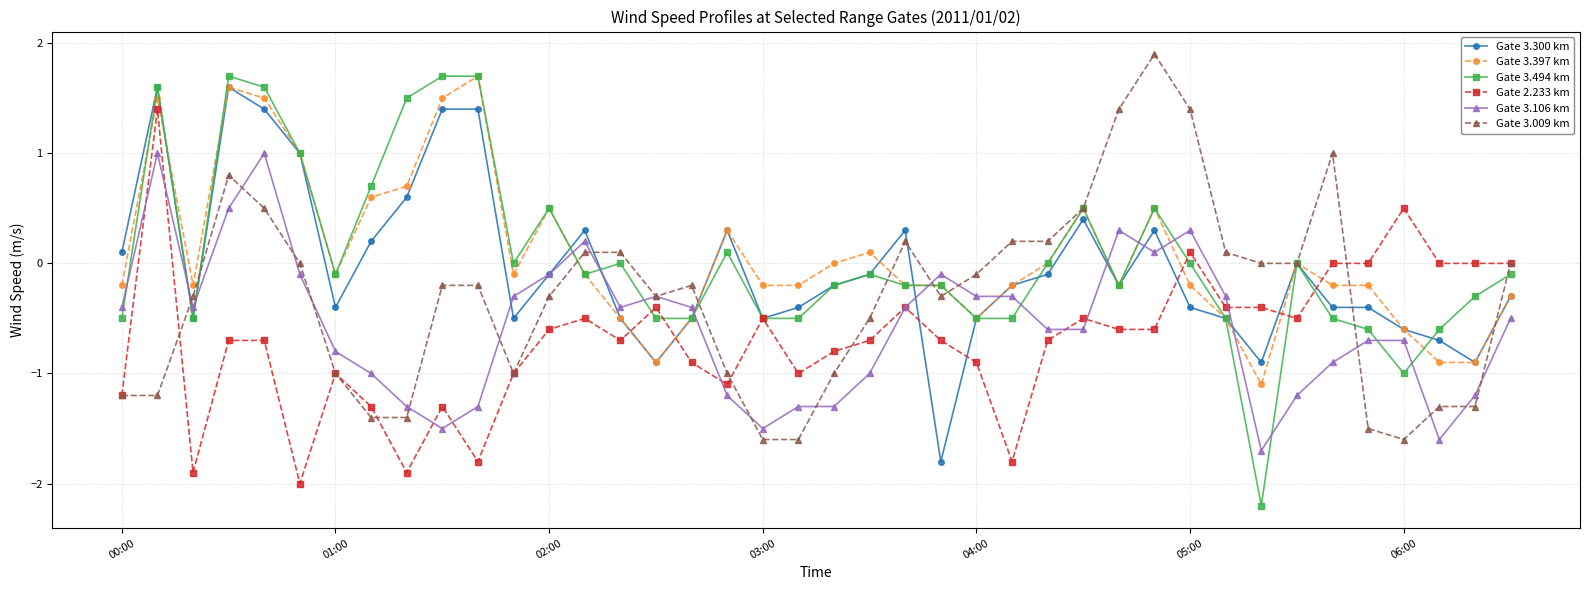

What is the minimum value shown in the chart?

-2.2